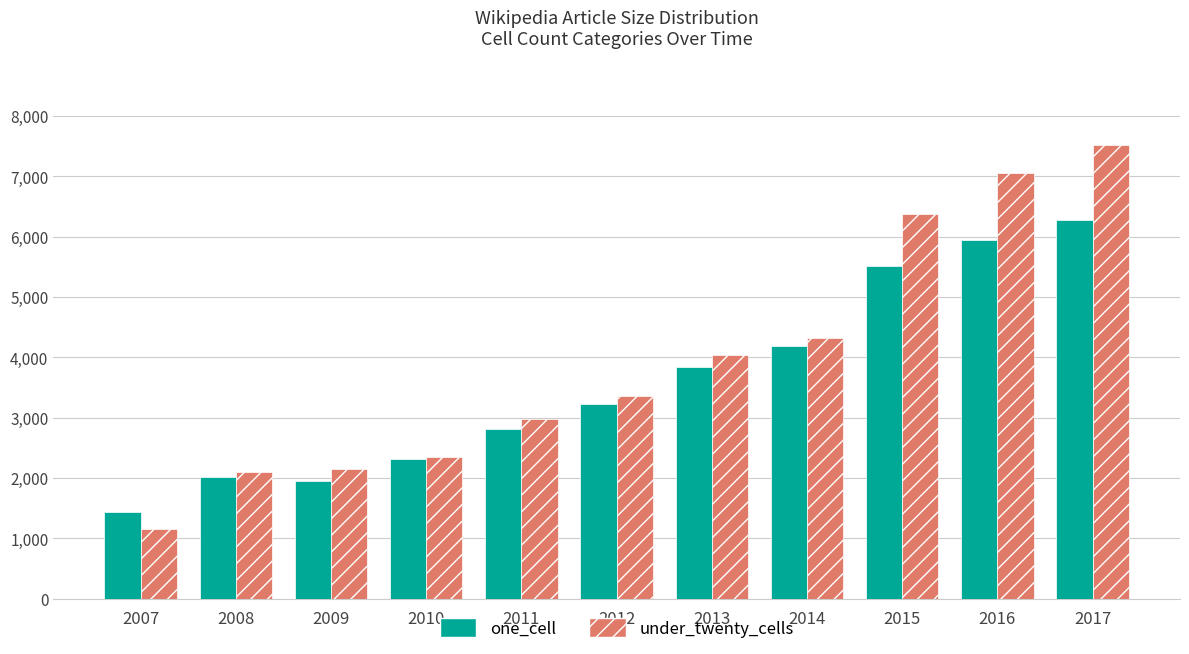

Between 2010 and 2011, which series saw the biggest shift?

under_twenty_cells